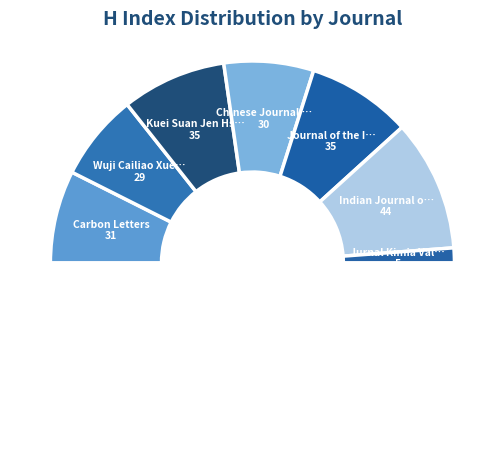

To the nearest percent, what is the difference between the Indian Journal of Chemistry - Section A and Chinese Journal of Inorganic Chemistry slice percentages?

7%